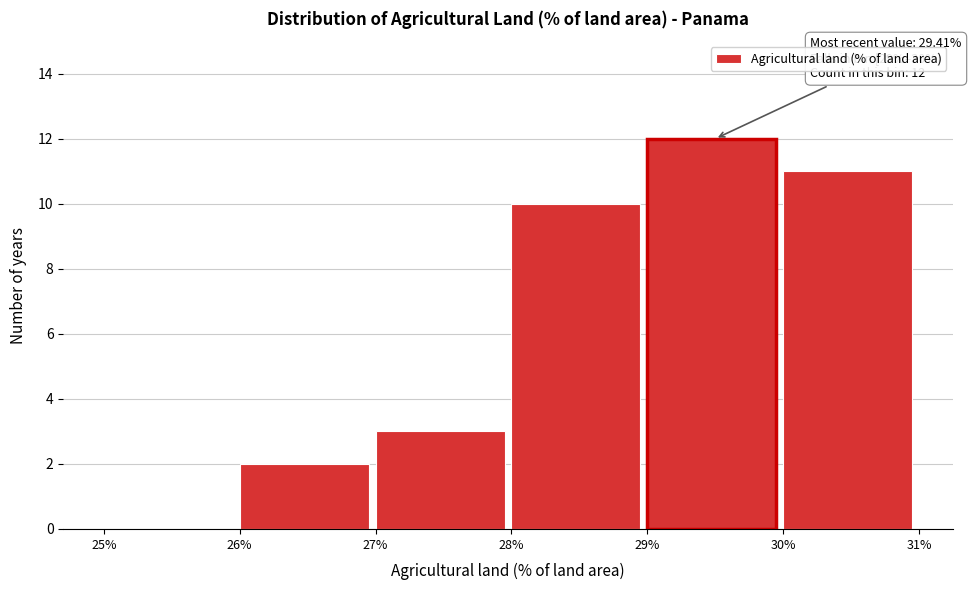

Over which range of the x-axis is the bar tallest?

29% to 30%